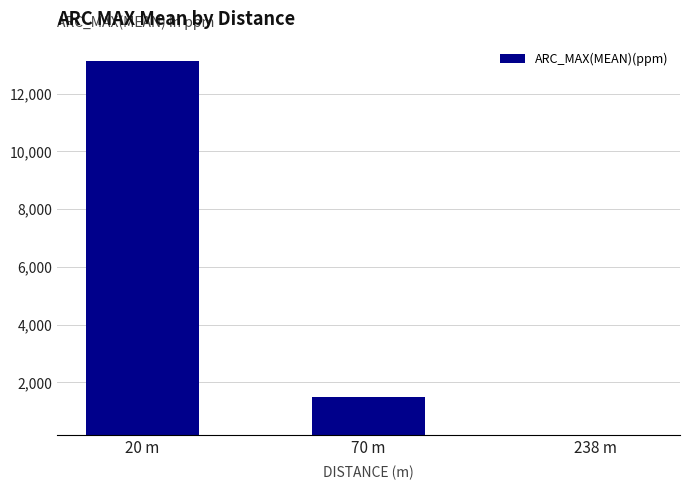

The value at 70 m is 2271.6. True or false?

False